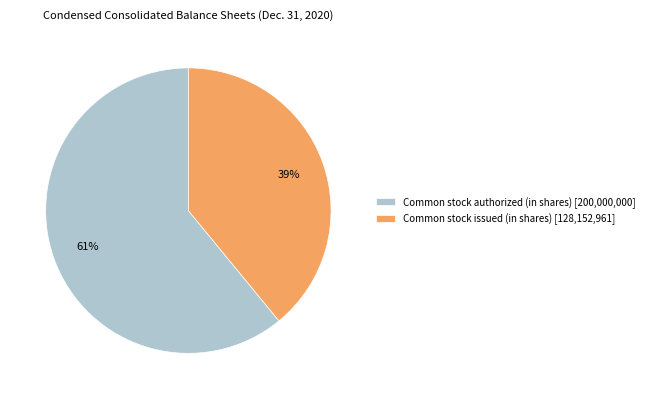

Do Common stock issued (in shares) [128,152,961] and Common stock authorized (in shares) [200,000,000] together represent more than half of the pie?

Yes